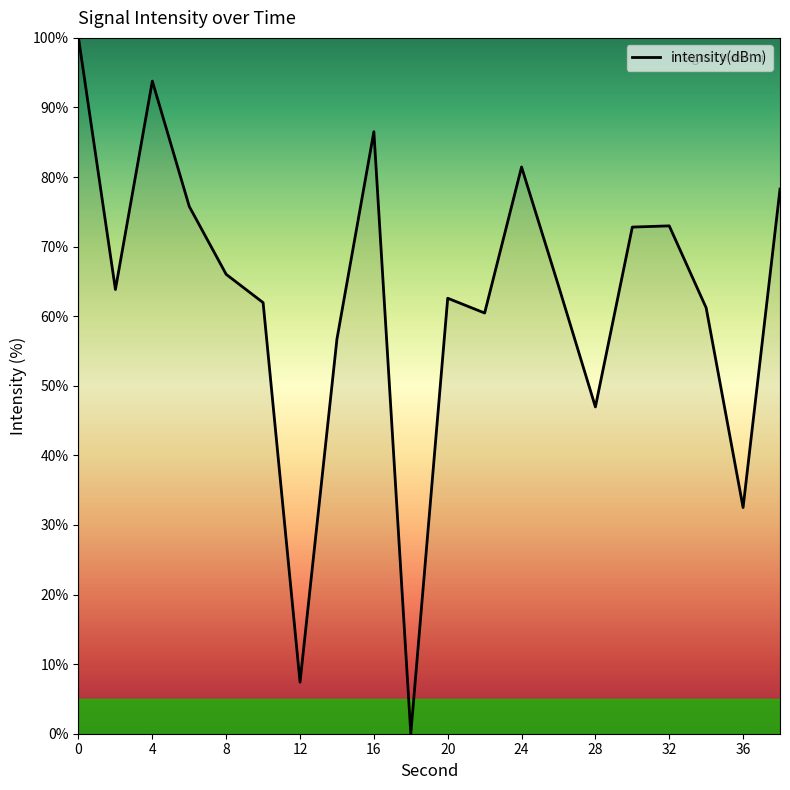

How many distinct data groups are displayed?

1